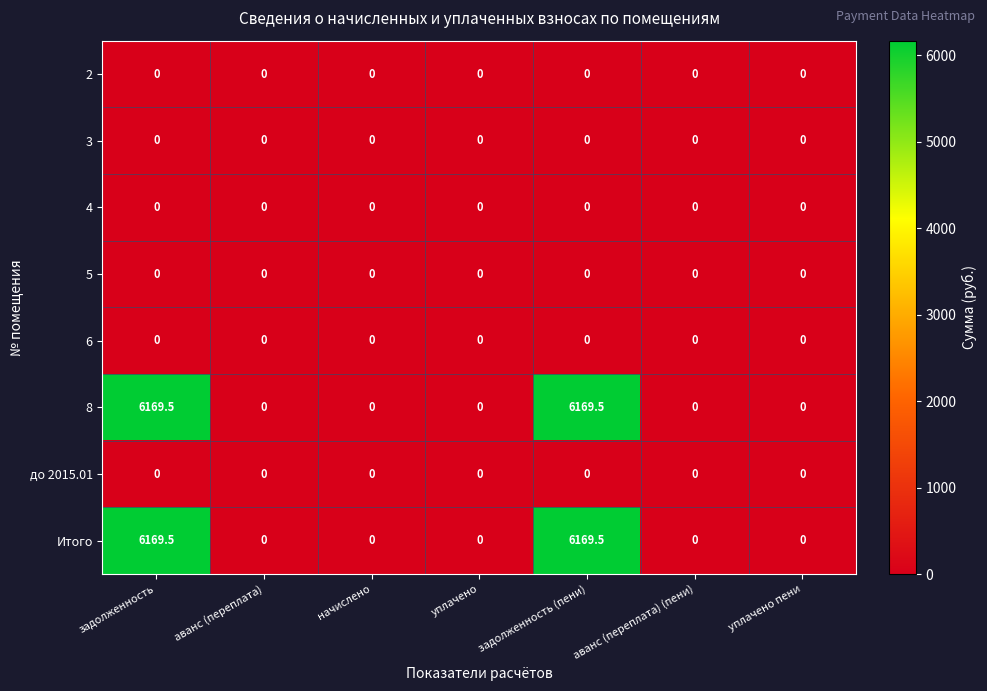

What is the greatest value displayed?

6169.5